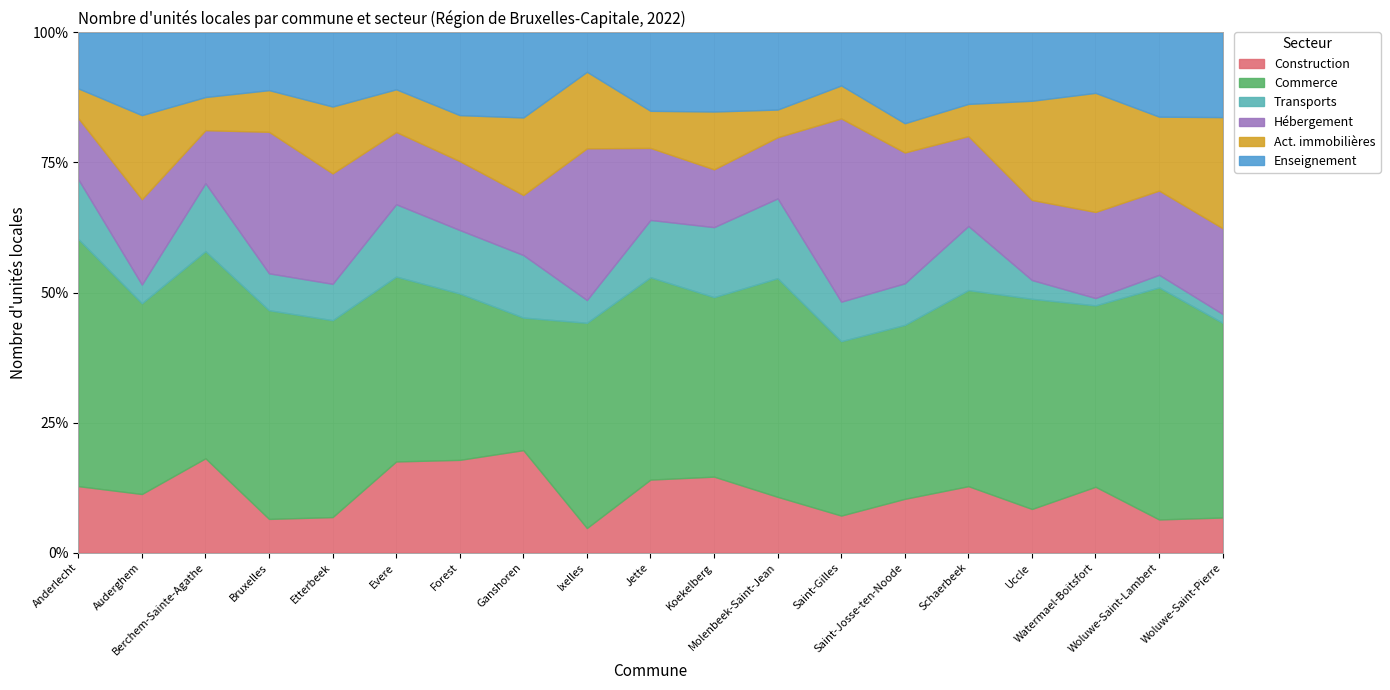

Where does the Act. immobilières series first go above 63?

Anderlecht